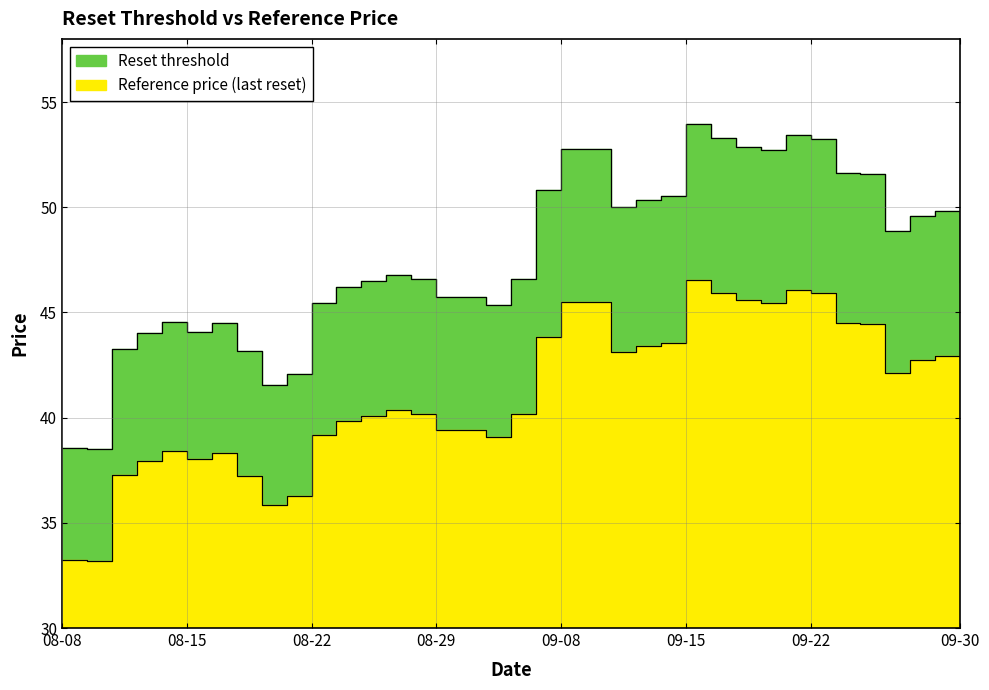

True or false: Reference price (last reset) has more than 2 points higher than both neighbors.

True